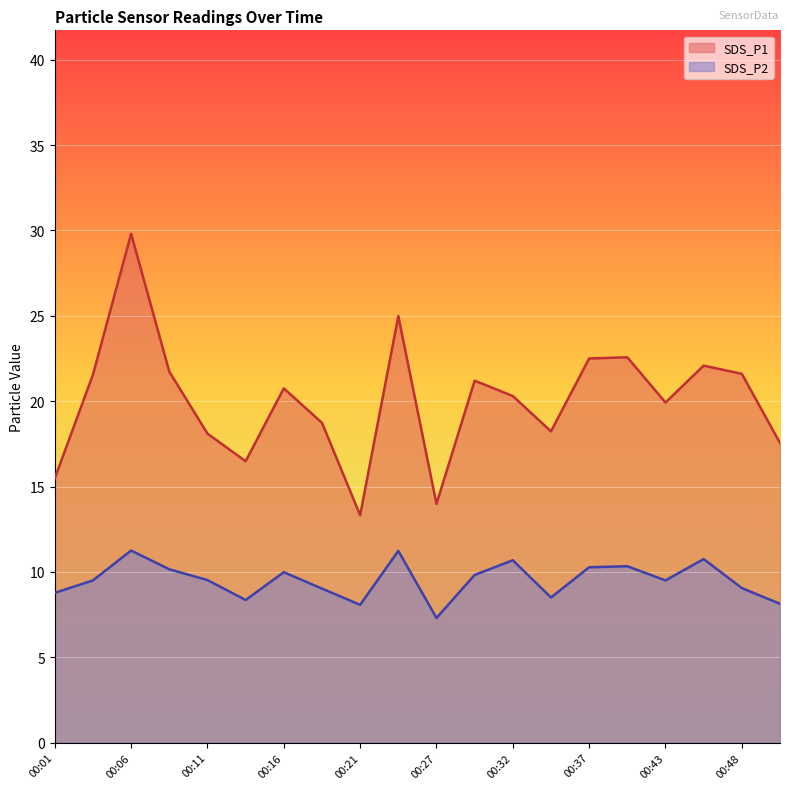

Which label corresponds to the largest value in the chart?

00:06